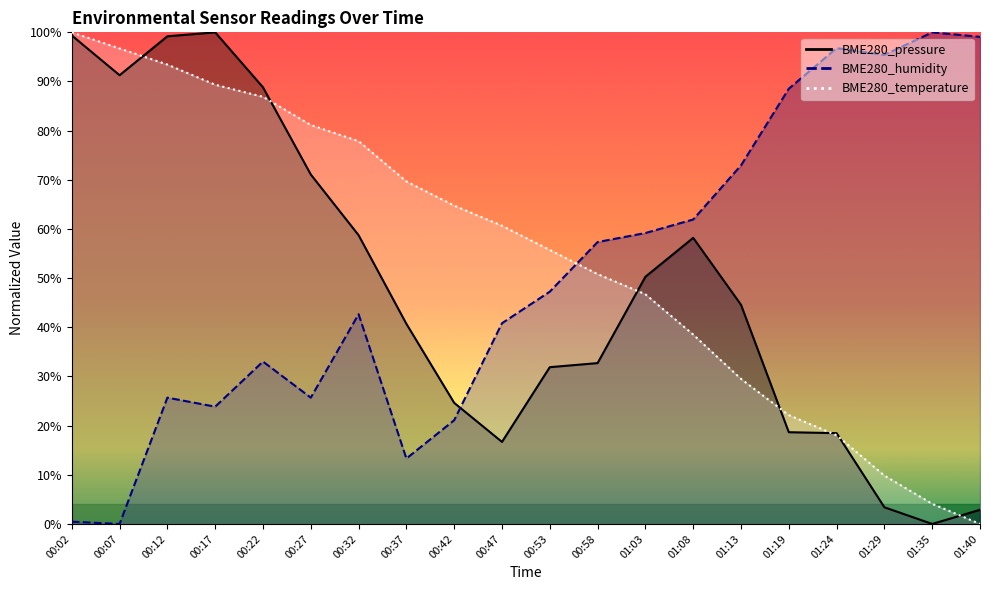

How many times do BME280_temperature and BME280_pressure cross each other?

7